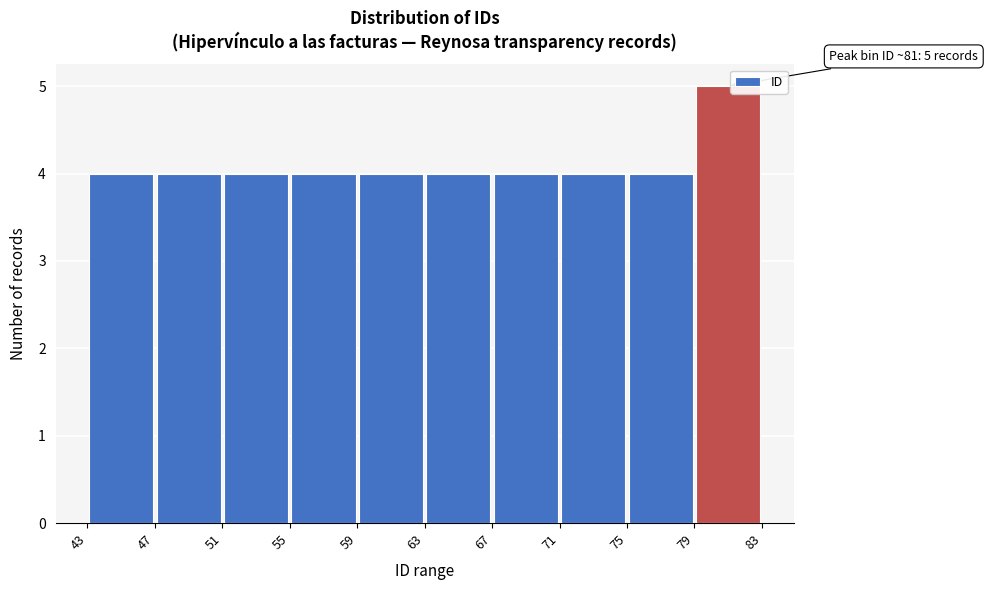

Over which range of the x-axis is the bar tallest?

79 to 83